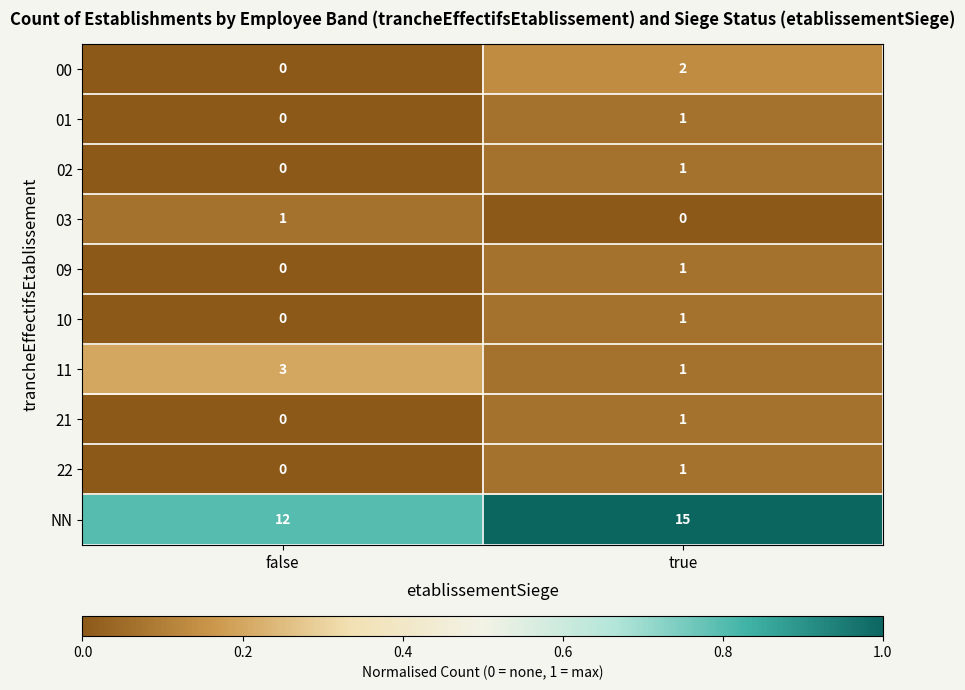

Which category has the highest value across all series?

true